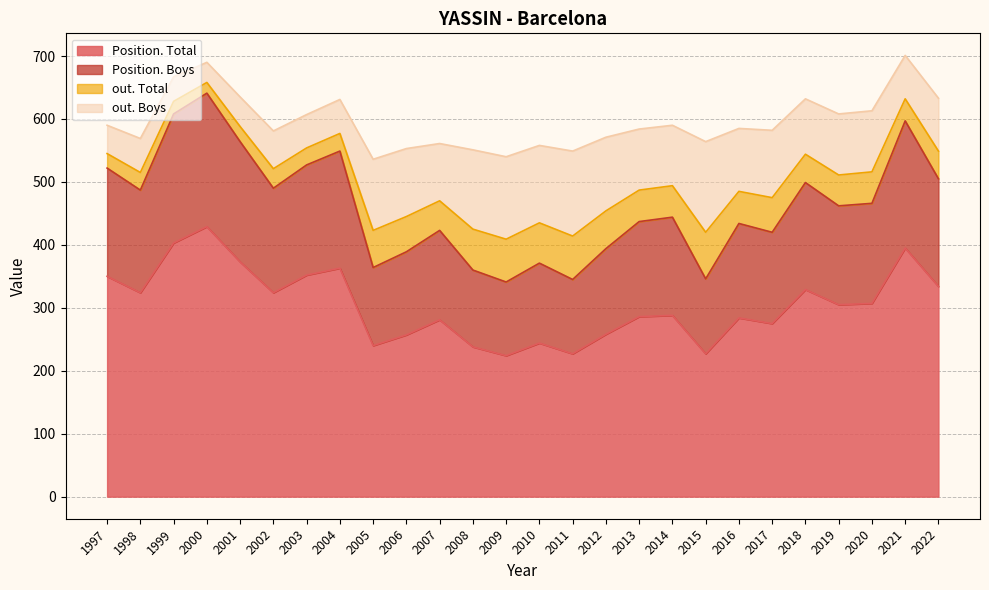

Read the Position. Total value at 2004.

363